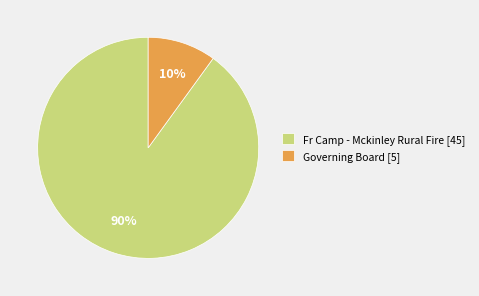

What is the majority slice?

Fr Camp - Mckinley Rural Fire